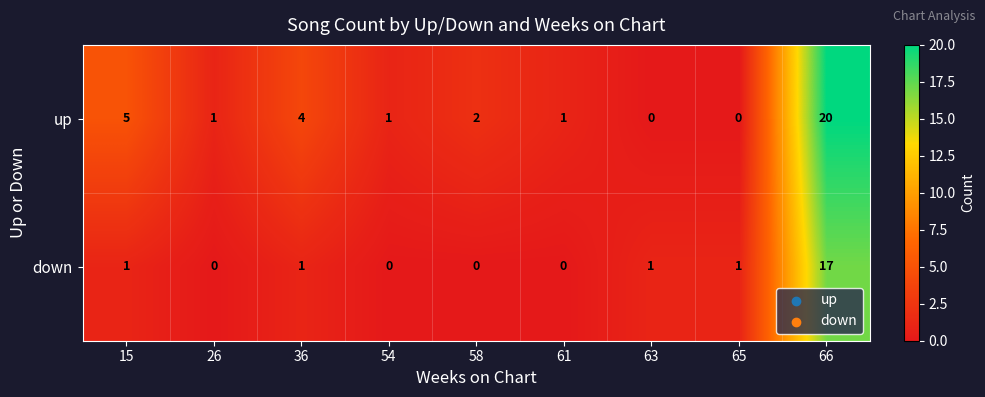

Reading left to right, transcribe all the data shown in this chart.

up: 5	1	4	1	2	1	0	0	20
down: 1	0	1	0	0	0	1	1	17